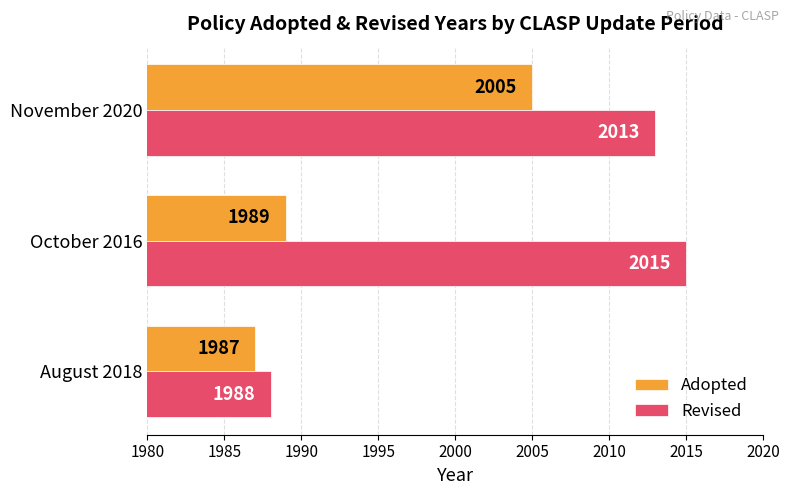

What is the average value of the Adopted series?

1994